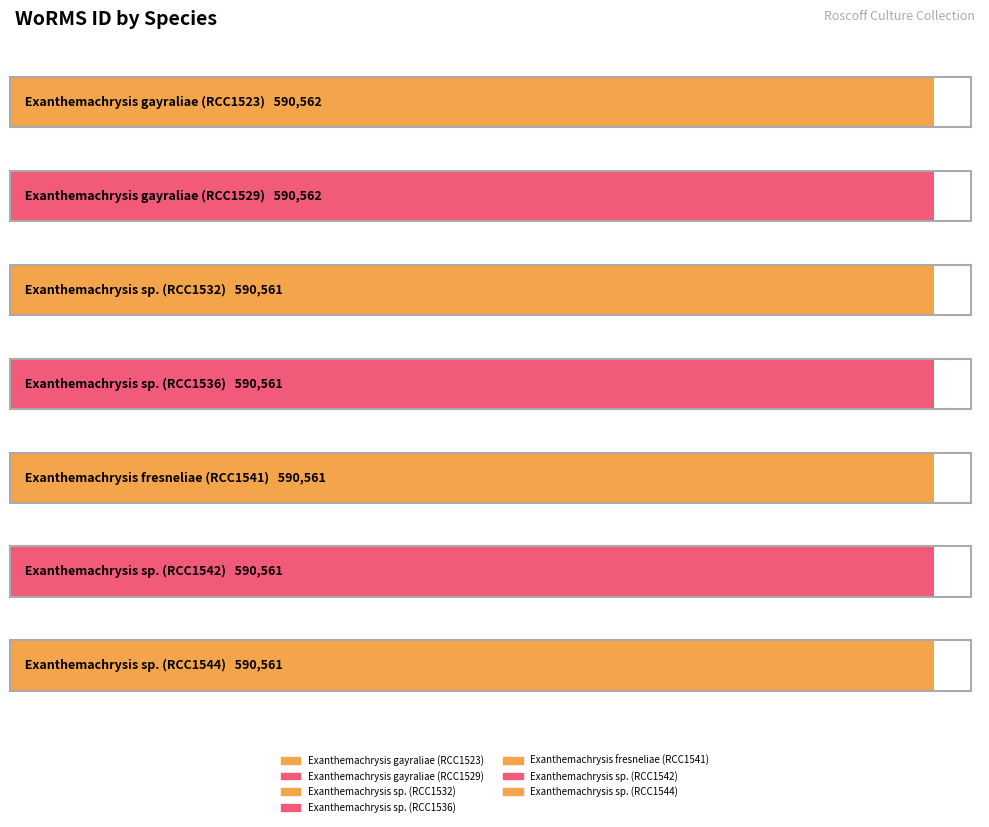

Reading right to left, list all the values displayed in this chart.

Exanthemachrysis sp. (RCC1544)=590561	Exanthemachrysis sp. (RCC1542)=590561	Exanthemachrysis fresneliae (RCC1541)=590561	Exanthemachrysis sp. (RCC1536)=590561	Exanthemachrysis sp. (RCC1532)=590561	Exanthemachrysis gayraliae (RCC1529)=590562	Exanthemachrysis gayraliae (RCC1523)=590562